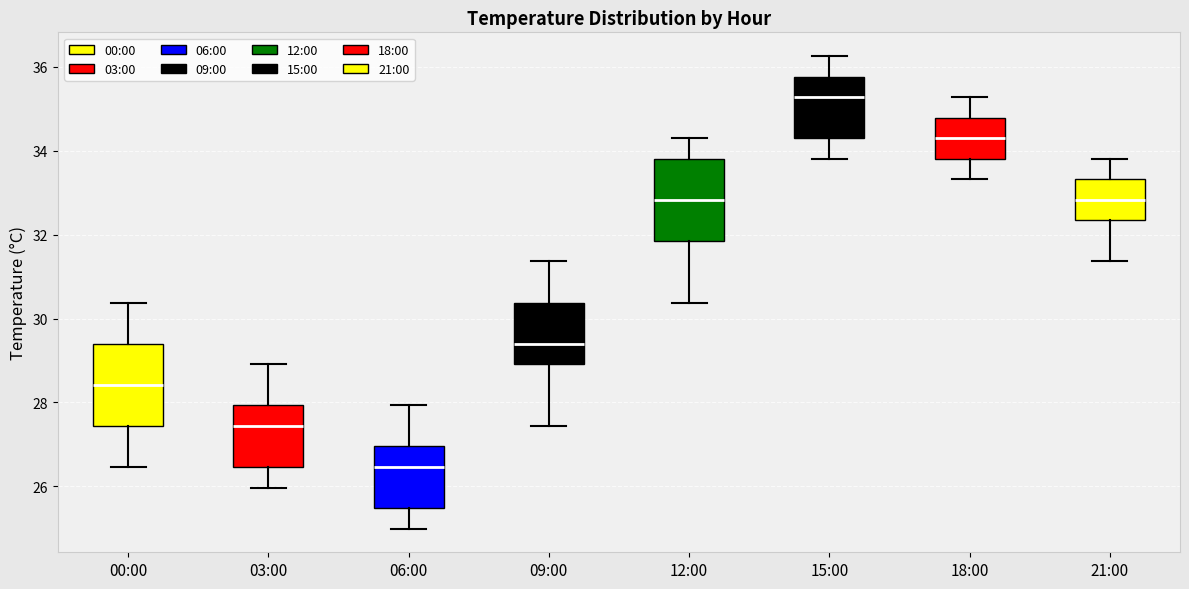

Which box's median line is the highest?

15:00